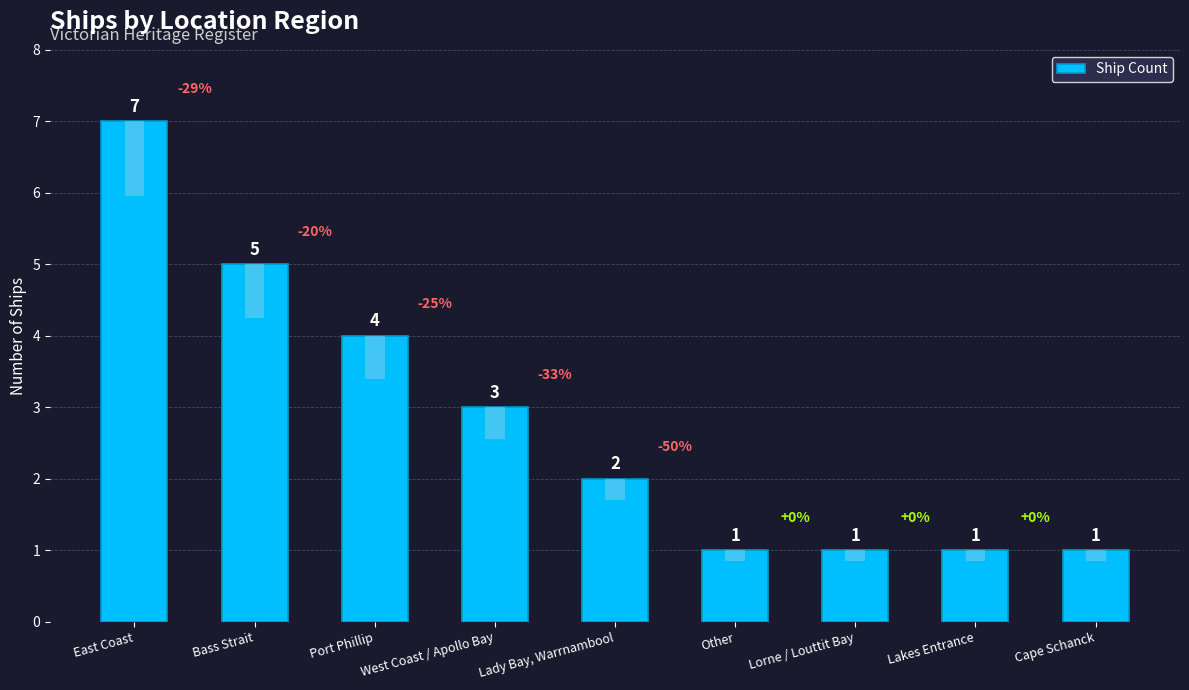

How many values exceed 2?

4